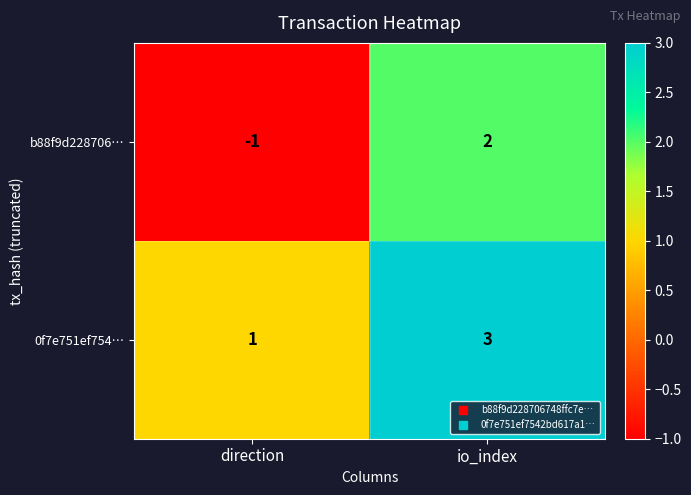

Reading left to right, transcribe all the data shown in this chart.

b88f9d228706…: -1	2
0f7e751ef754…: 1	3